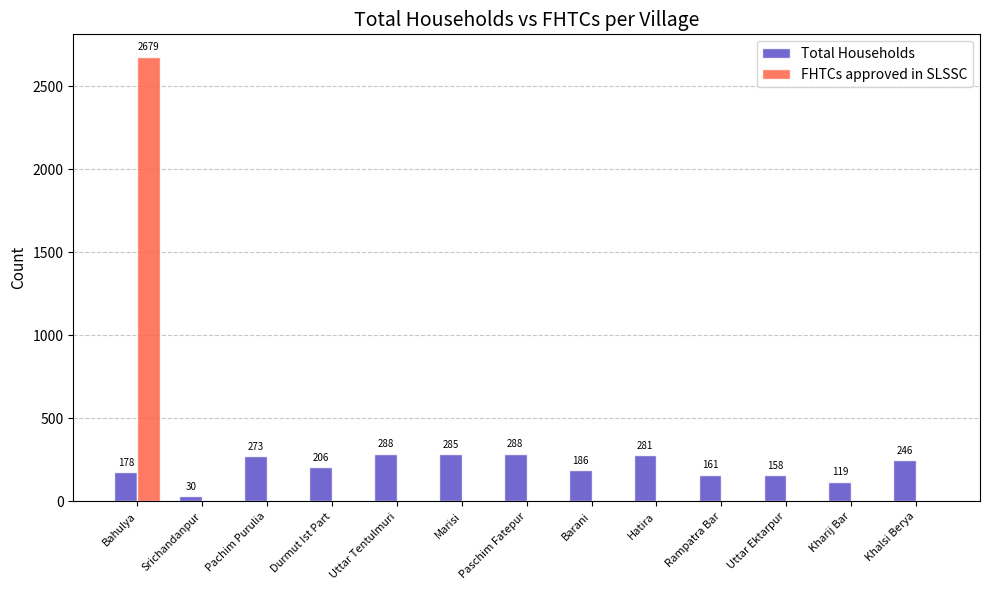

What is the sum of all Total Households values?

2699